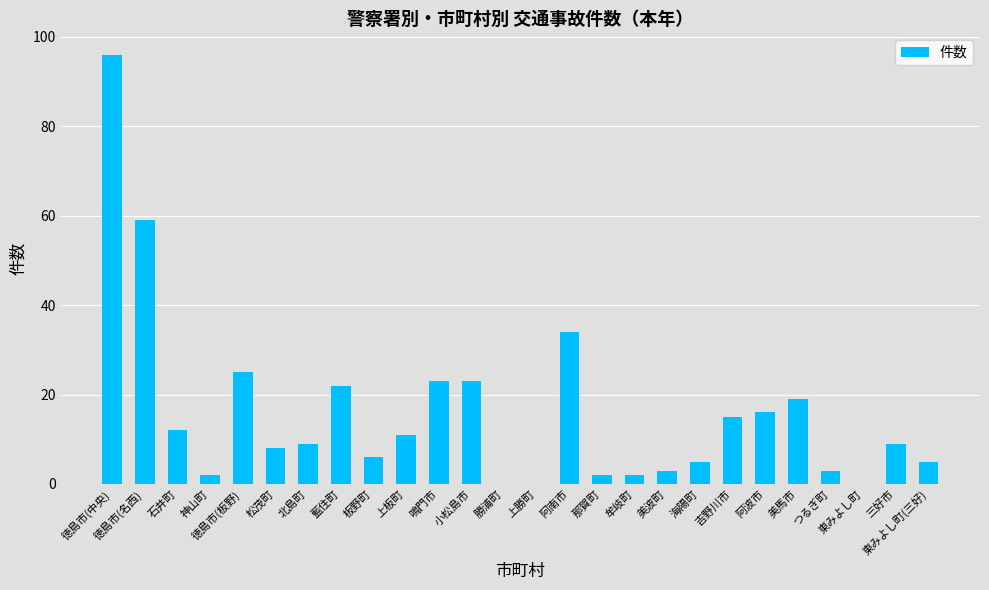

What is the sum of all values?

409